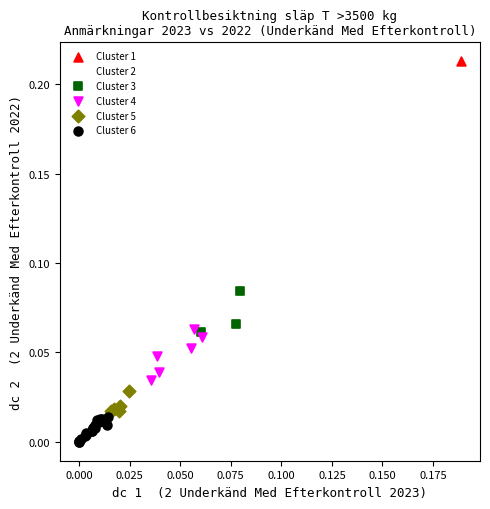

What are all the series names shown in the legend?

Cluster 1, Cluster 2, Cluster 3, Cluster 4, Cluster 5, Cluster 6